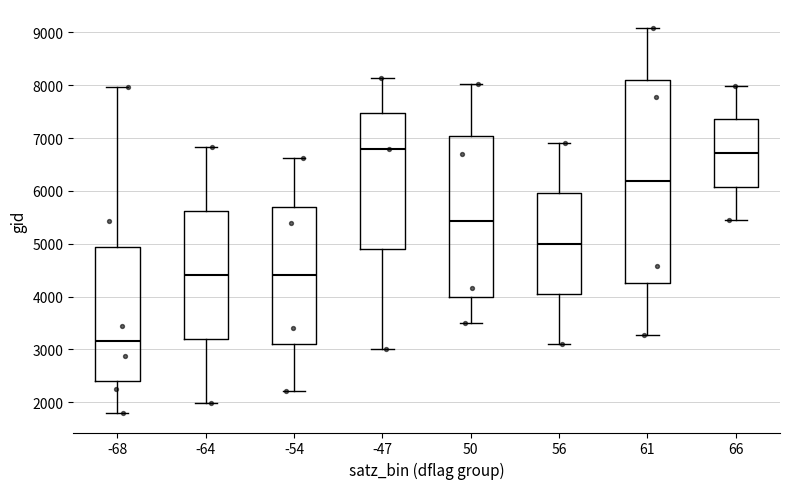

Reading left to right, read every box against the y-axis: the position of its median line, the range the box covers, and the ends of its whiskers. The values are not printed on the chart, so give them approximately, as read against the axis.

-68: median 3200, box 2400 to 4900, whiskers 1800 to 8000
-64: median 4400, box 3200 to 5600, whiskers 2000 to 6800
-54: median 4400, box 3100 to 5700, whiskers 2200 to 6600
-47: median 6800, box 4900 to 7500, whiskers 3000 to 8100
50: median 5400, box 4000 to 7000, whiskers 3500 to 8000
56: median 5000, box 4100 to 6000, whiskers 3100 to 6900
61: median 6200, box 4300 to 8100, whiskers 3300 to 9100
66: median 6700, box 6100 to 7400, whiskers 5400 to 8000